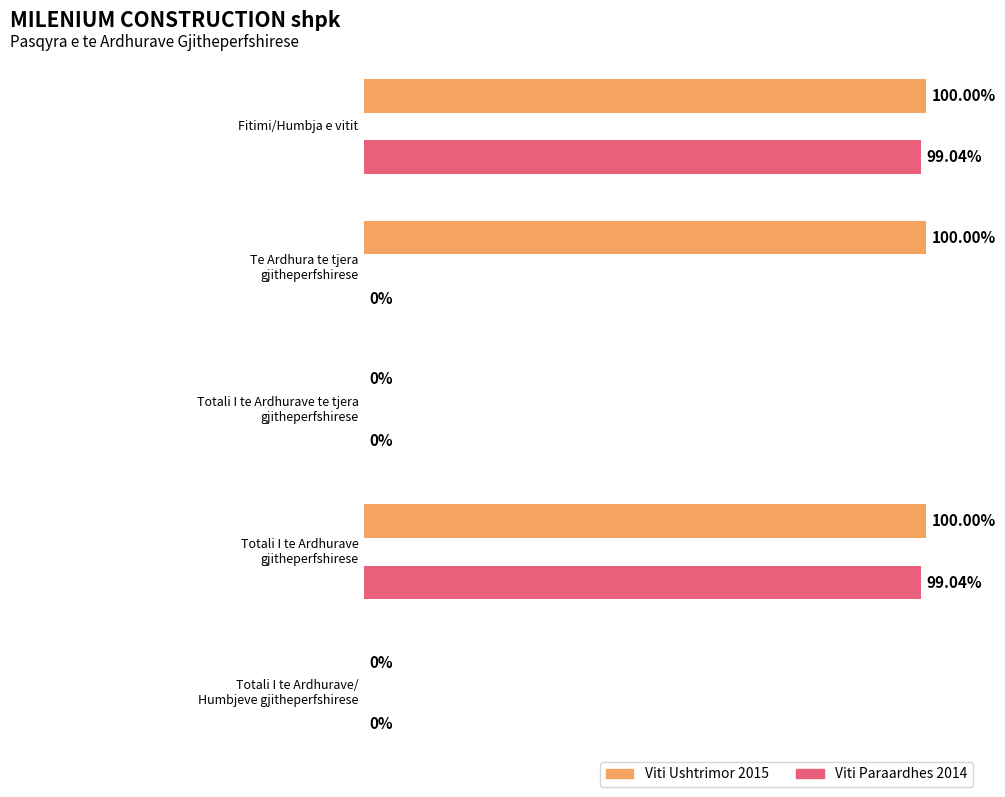

How many values in 2015 are above zero?

3